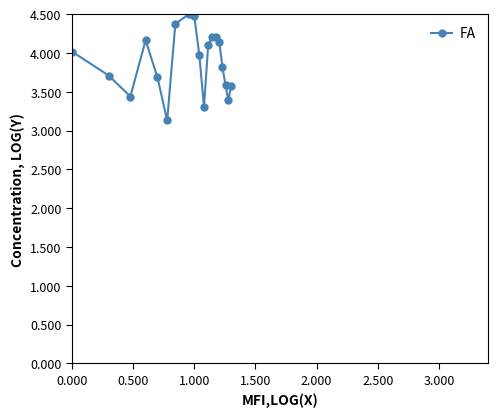

Reading left to right, extract all data points from this chart.

4.0	3.7	3.4	4.2	3.7	3.1	4.4	4.5	4.5	4.0	3.3	4.1	4.2	4.2	4.1	3.8	3.6	3.4	3.6